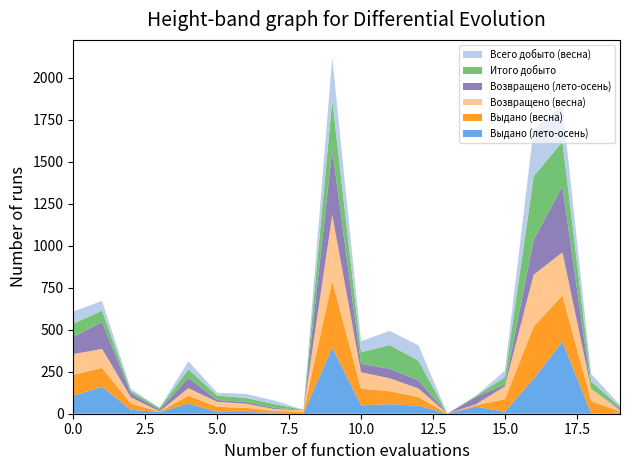

Reading left to right, what are all the values shown in this chart?

Выдано (весна): 125	113	37	2	46	30	25	10	9	397	99	77	51	0	8	76	311	275	74	7
Возвращено (весна): 123	113	37	2	45	30	25	10	9	394	98	77	51	0	6	76	308	257	74	7
Всего добыто (весна): 72	58	12	1	48	17	24	21	0	253	66	84	92	0	0	40	282	216	44	11
Выдано (лето-осень): 107	160	24	10	61	11	10	7	3	393	50	57	48	0	43	11	209	429	0	7
Возвращено (лето-осень): 101	160	24	10	61	11	10	7	3	387	50	57	48	0	43	11	209	392	0	7
Итого добыто: 80	68	14	10	51	26	24	23	0	296	69	141	117	0	7	43	377	267	44	13